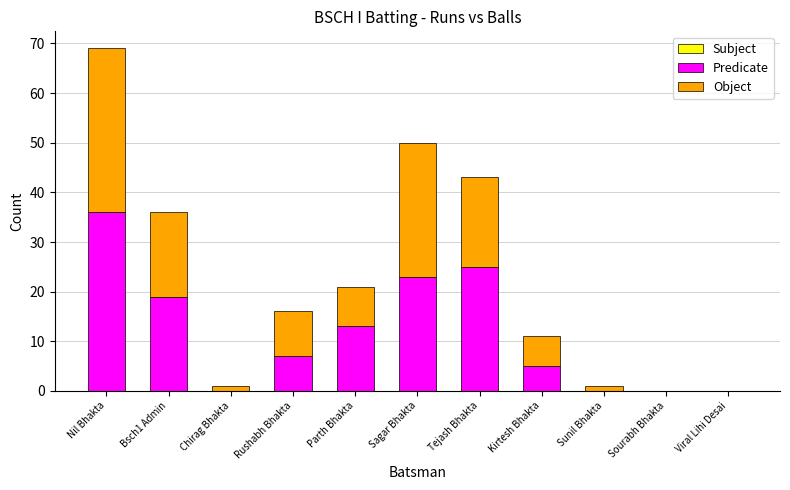

Are the bars horizontal?

No